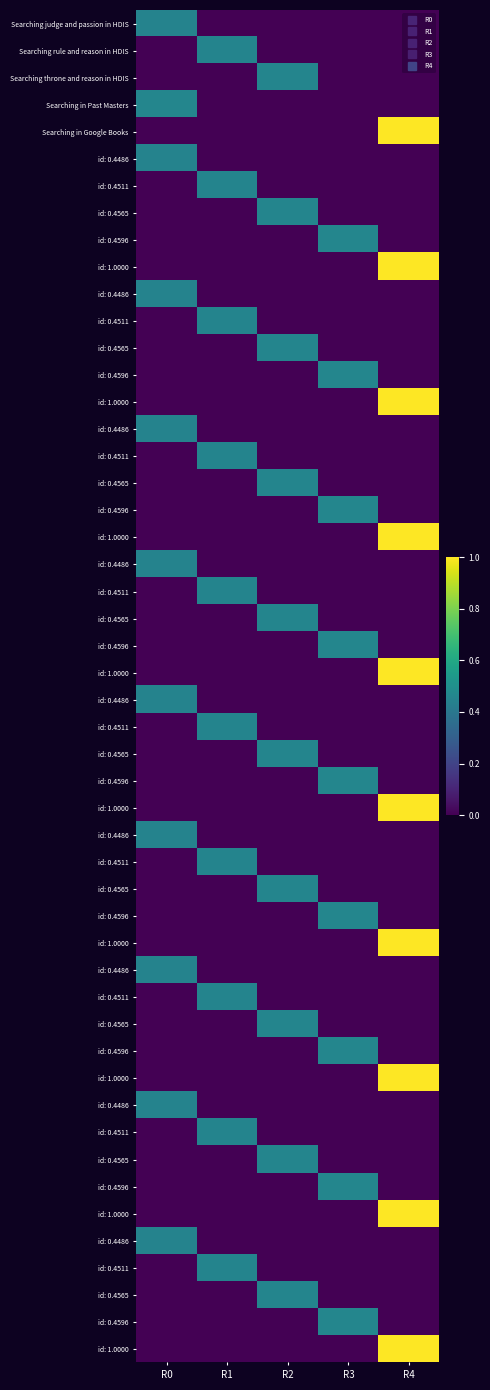

How many series are shown in this chart?

5